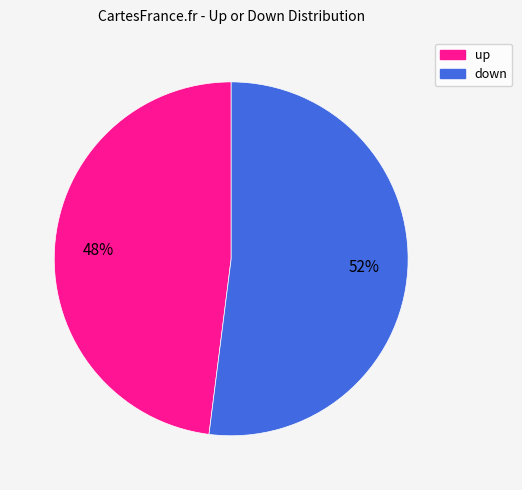

True or false: up accounts for 48% of the total.

True